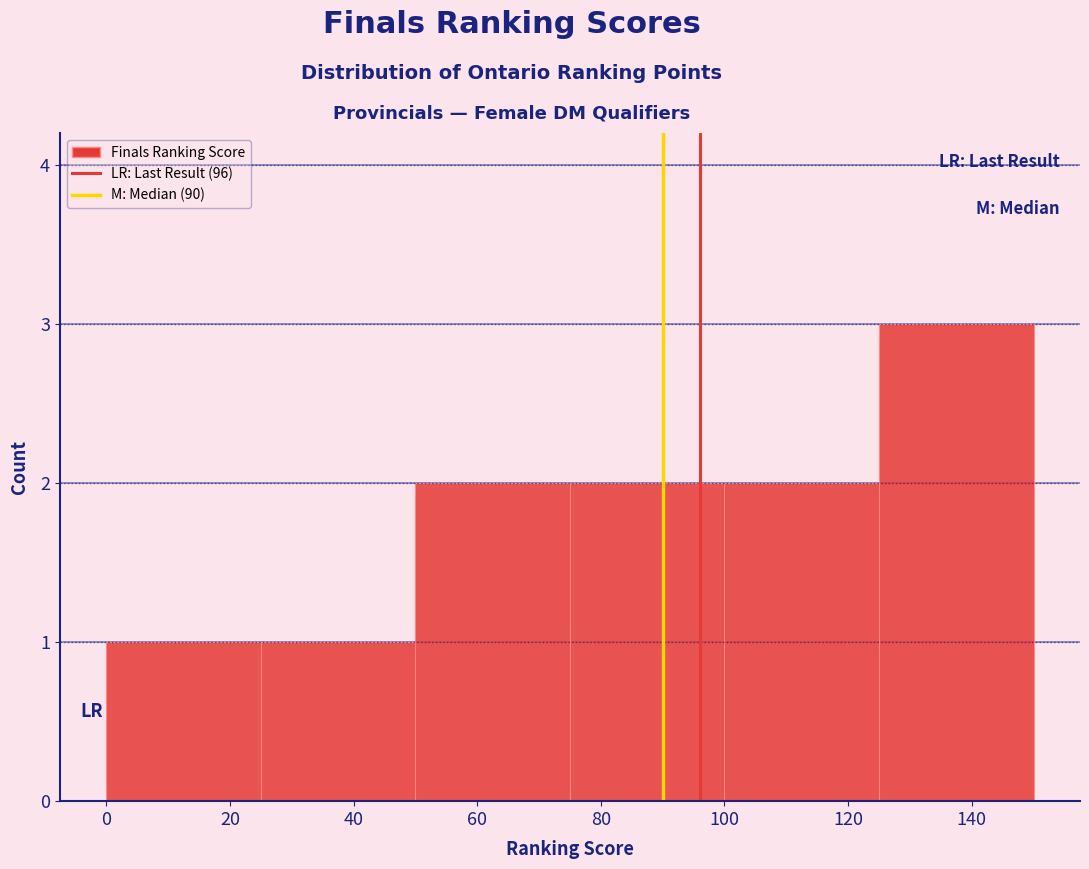

Reading left to right, list every bar in this chart as the range it spans on the x-axis followed by its height. The values are not printed on the chart, so give them approximately, as read against the axis.

0 to 25: 1
25 to 50: 1
50 to 75: 2
75 to 100: 2
100 to 125: 2
125 to 150: 3